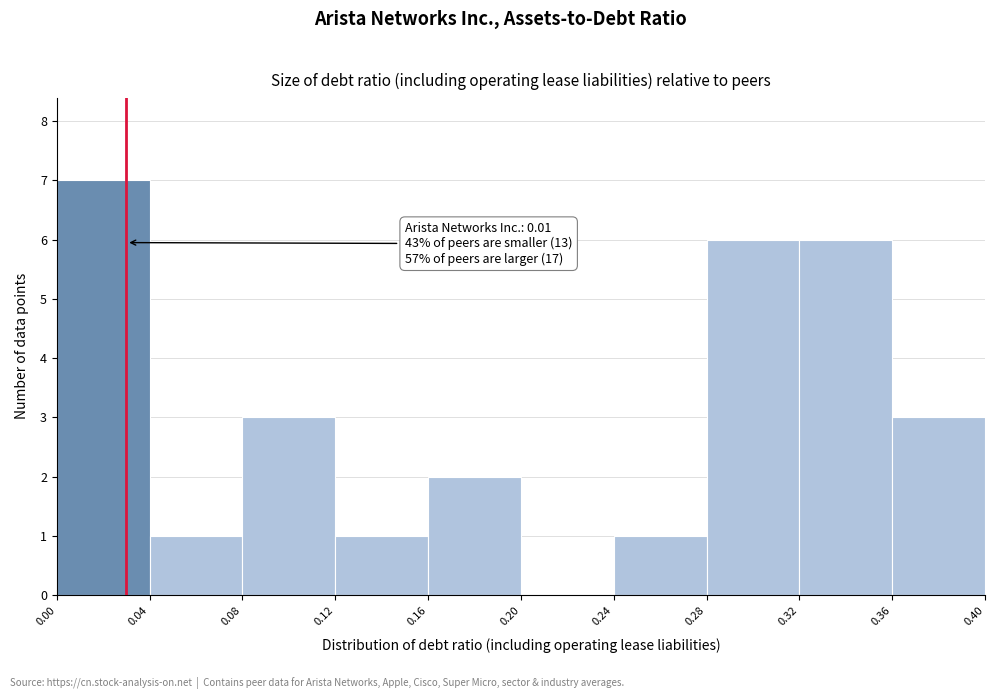

Which range on the x-axis has the tallest bar?

0.00 to 0.04